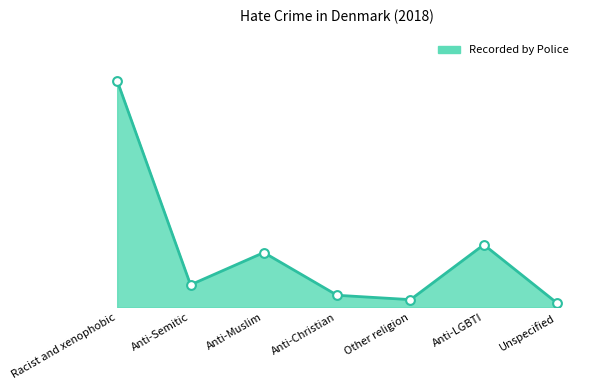

Does the chart have visible grid lines?

No